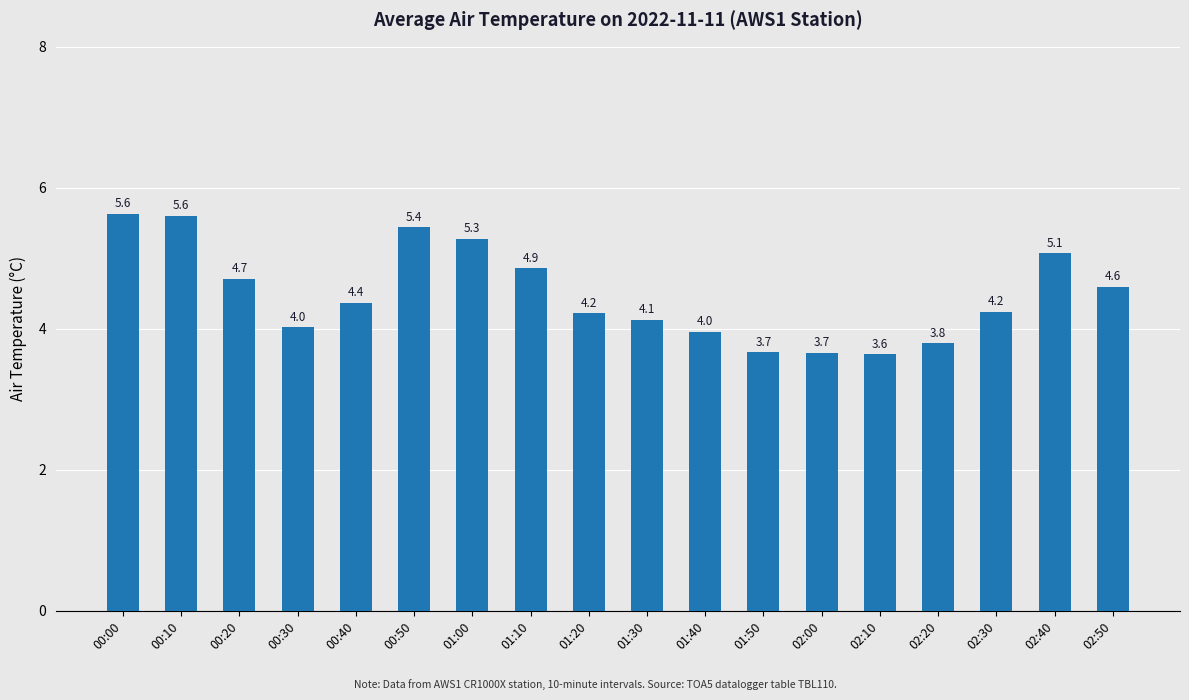

At which label does the data first exceed 4?

00:00